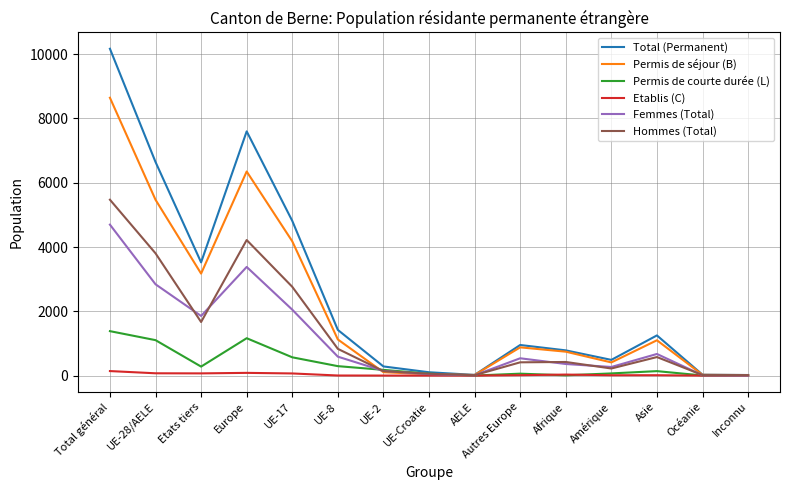

What are all the series names shown in the legend?

Total (Permanent), Permis de séjour (B), Permis de courte durée (L), Etablis (C), Femmes (Total), Hommes (Total)